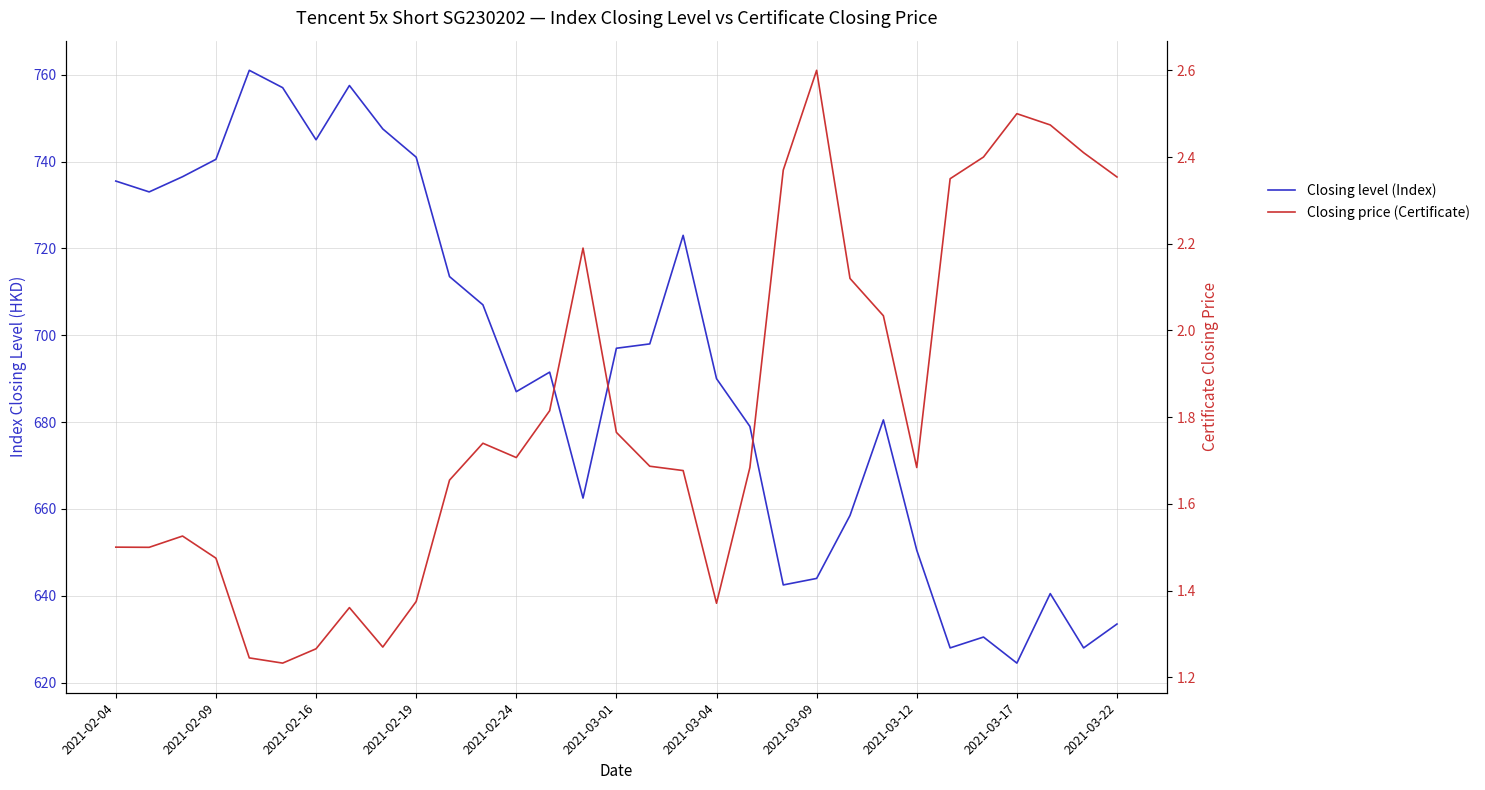

In Closing price (Certificate), how many points are lower than both neighbors (excluding endpoints)?

6